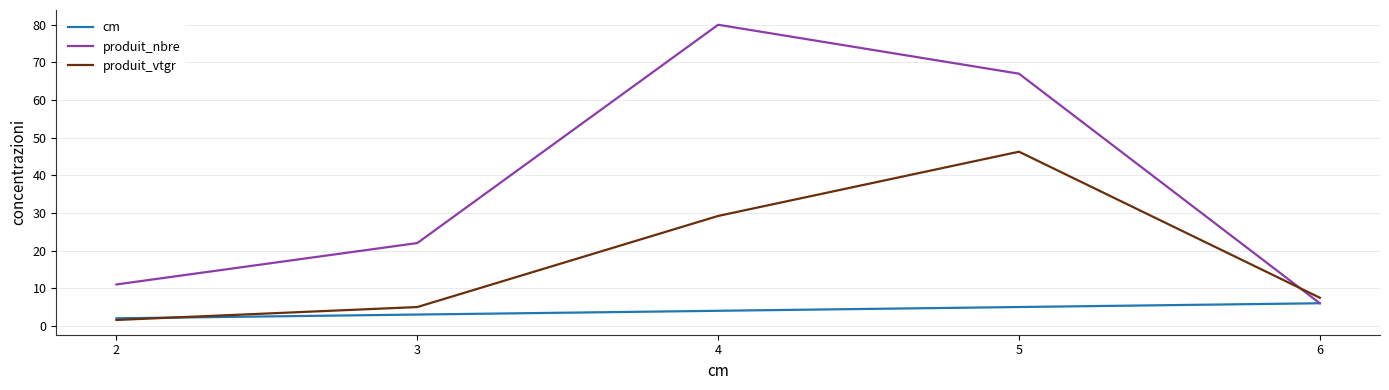

What is the spread (max minus min) of values at 4?

76.0